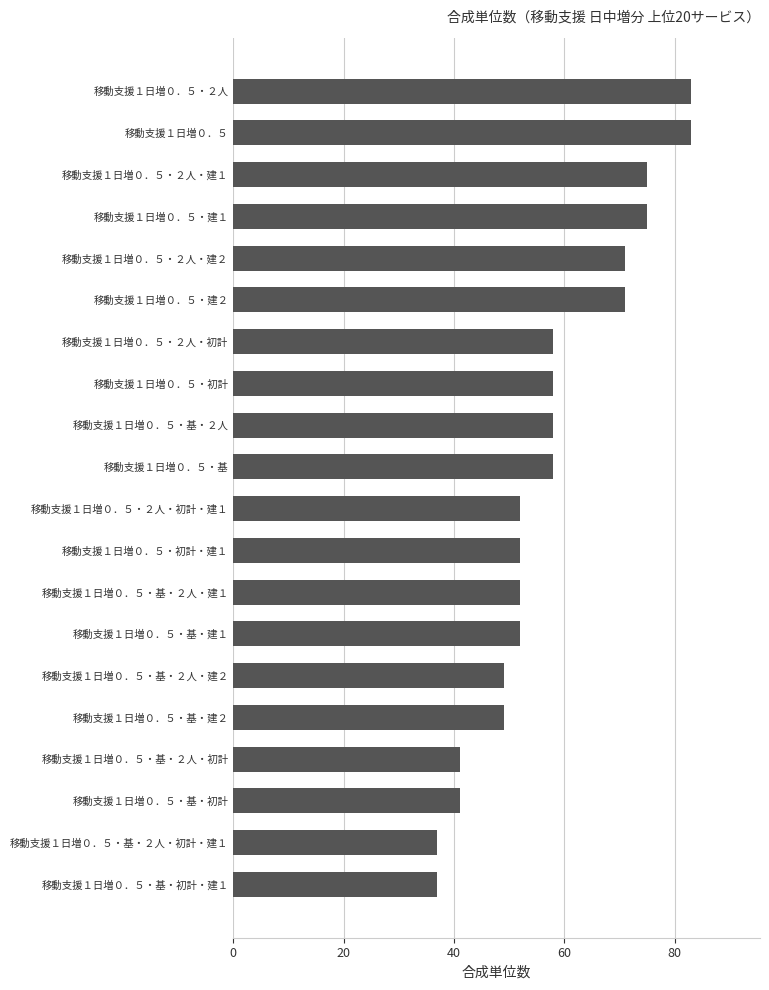

What is the maximum value shown in the chart?

83